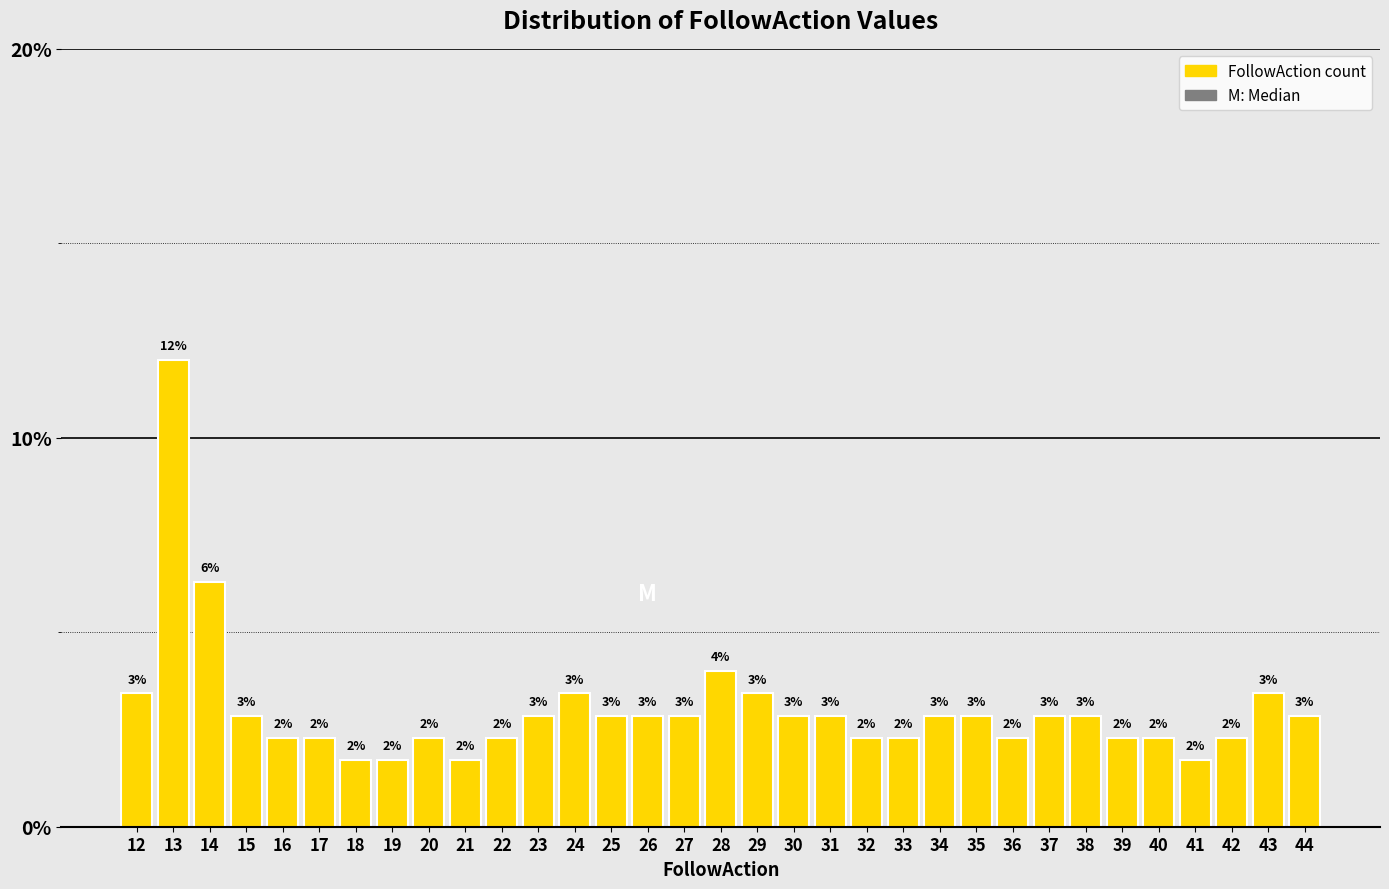

Are the bars horizontal?

No